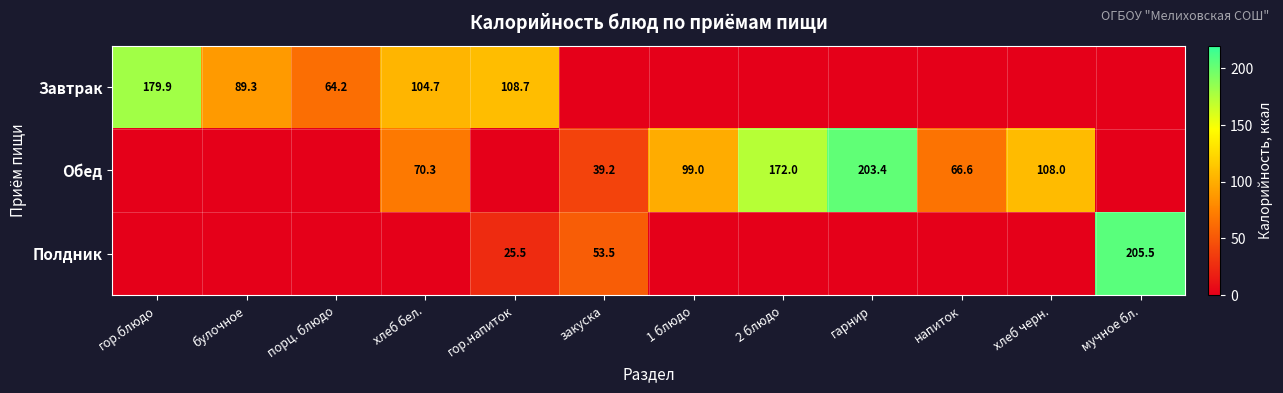

The value of Завтрак at 1 блюдо is 0.0. True or false?

True